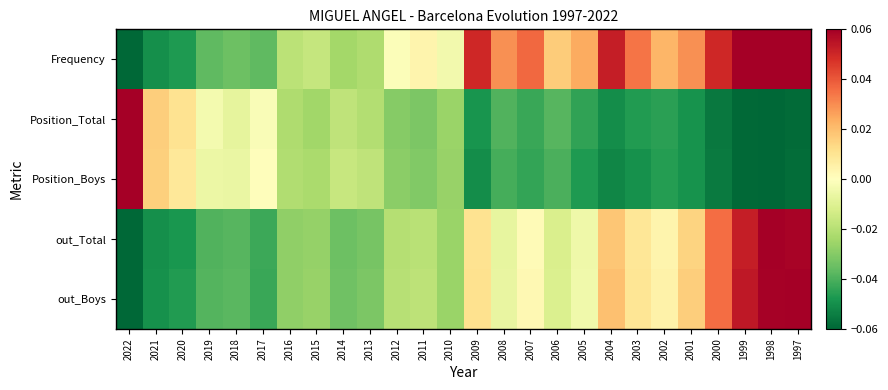

Reading left to right, transcribe all the data shown in this chart.

Frequency: 2022=-0.1	2021=-0.0	2020=-0.0	2019=-0.0	2018=-0.0	2017=-0.0	2016=-0.0	2015=-0.0	2014=-0.0	2013=-0.0	2012=-0.0	2011=0.0	2010=-0.0	2009=0.0	2008=0.0	2007=0.0	2006=0.0	2005=0.0	2004=0.1	2003=0.0	2002=0.0	2001=0.0	2000=0.0	1999=0.1	1998=0.1	1997=0.1
Position_Total: 2022=0.1	2021=0.0	2020=0.0	2019=-0.0	2018=-0.0	2017=-0.0	2016=-0.0	2015=-0.0	2014=-0.0	2013=-0.0	2012=-0.0	2011=-0.0	2010=-0.0	2009=-0.0	2008=-0.0	2007=-0.0	2006=-0.0	2005=-0.0	2004=-0.1	2003=-0.0	2002=-0.0	2001=-0.0	2000=-0.1	1999=-0.1	1998=-0.1	1997=-0.1
Position_Boys: 2022=0.1	2021=0.0	2020=0.0	2019=-0.0	2018=-0.0	2017=0.0	2016=-0.0	2015=-0.0	2014=-0.0	2013=-0.0	2012=-0.0	2011=-0.0	2010=-0.0	2009=-0.1	2008=-0.0	2007=-0.0	2006=-0.0	2005=-0.0	2004=-0.1	2003=-0.0	2002=-0.0	2001=-0.0	2000=-0.1	1999=-0.1	1998=-0.1	1997=-0.1
out_Total: 2022=-0.1	2021=-0.1	2020=-0.0	2019=-0.0	2018=-0.0	2017=-0.0	2016=-0.0	2015=-0.0	2014=-0.0	2013=-0.0	2012=-0.0	2011=-0.0	2010=-0.0	2009=0.0	2008=-0.0	2007=0.0	2006=-0.0	2005=-0.0	2004=0.0	2003=0.0	2002=0.0	2001=0.0	2000=0.0	1999=0.1	1998=0.1	1997=0.1
out_Boys: 2022=-0.1	2021=-0.0	2020=-0.0	2019=-0.0	2018=-0.0	2017=-0.0	2016=-0.0	2015=-0.0	2014=-0.0	2013=-0.0	2012=-0.0	2011=-0.0	2010=-0.0	2009=0.0	2008=-0.0	2007=0.0	2006=-0.0	2005=-0.0	2004=0.0	2003=0.0	2002=0.0	2001=0.0	2000=0.0	1999=0.1	1998=0.1	1997=0.1